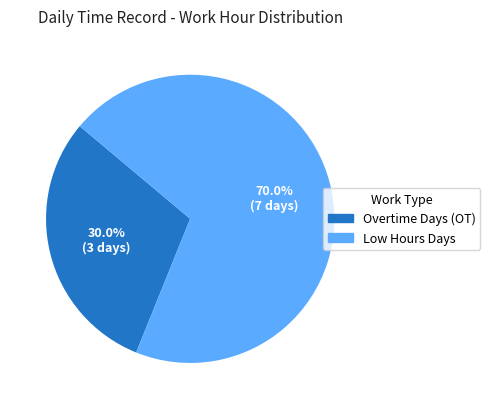

How many slices are in this pie chart?

2